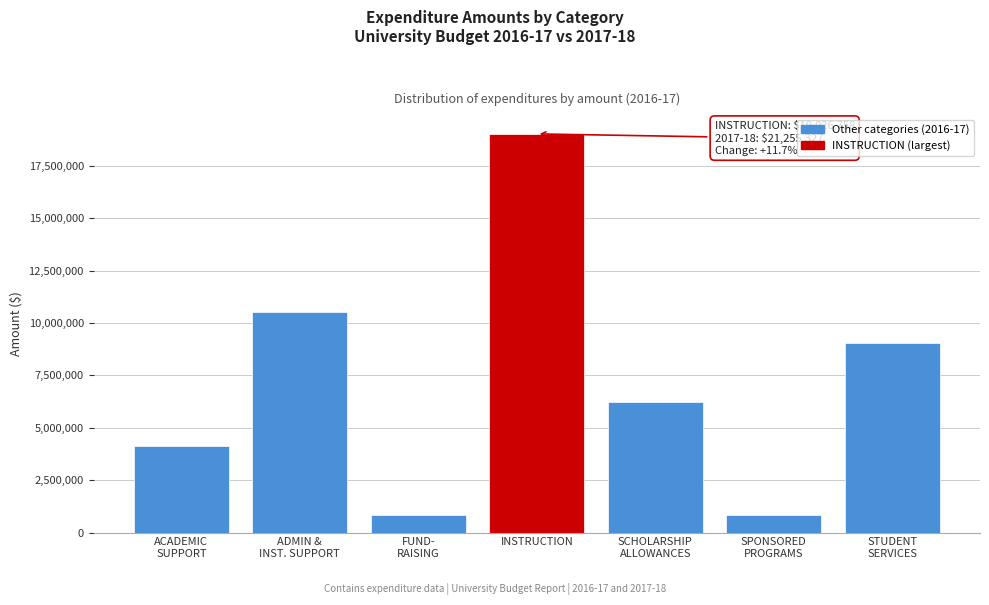

True or false: the data shows 32431825 at INSTRUCTION.

False